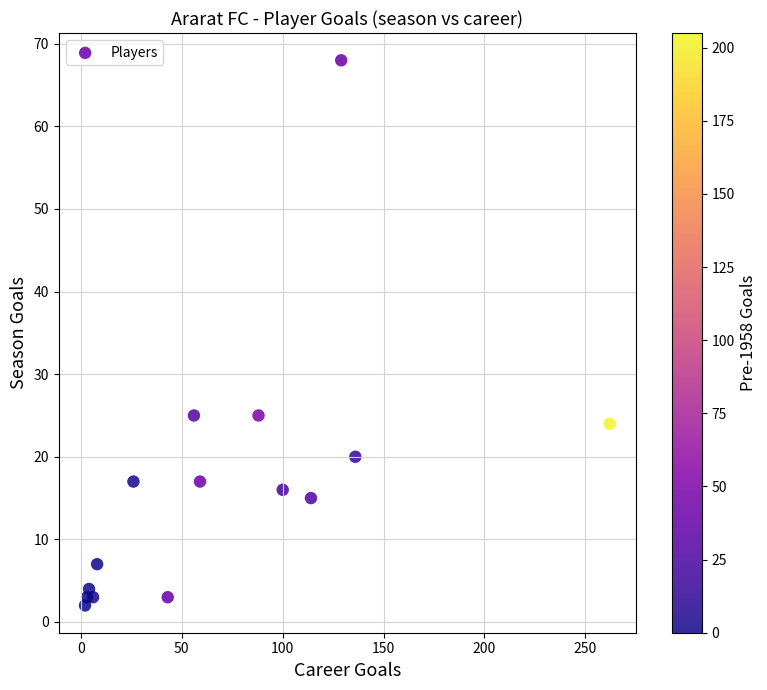

What is the range of X values (max minus min)?

260